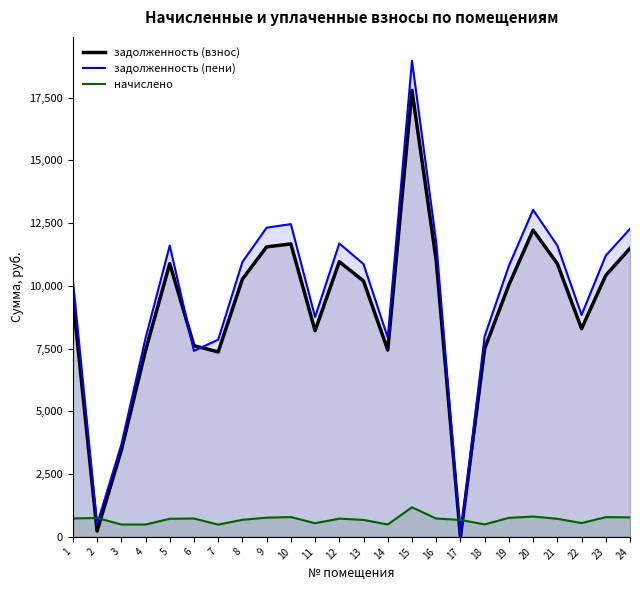

How many lines are shown in the chart?

3